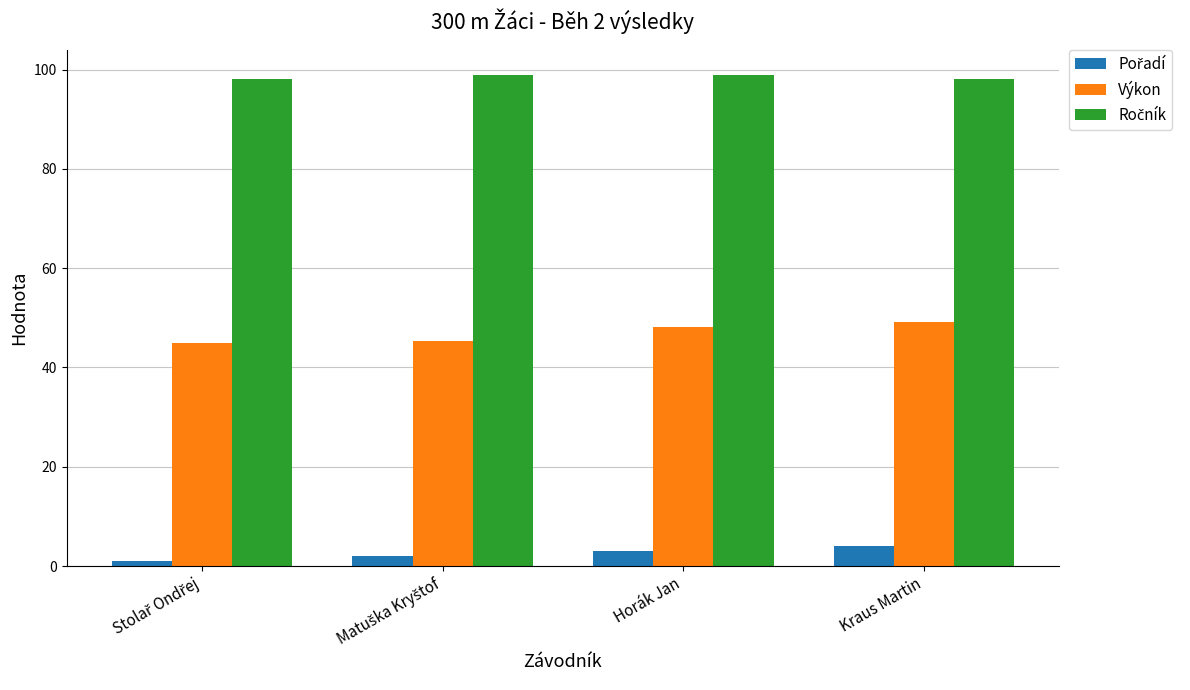

Count the number of categories in the chart.

4